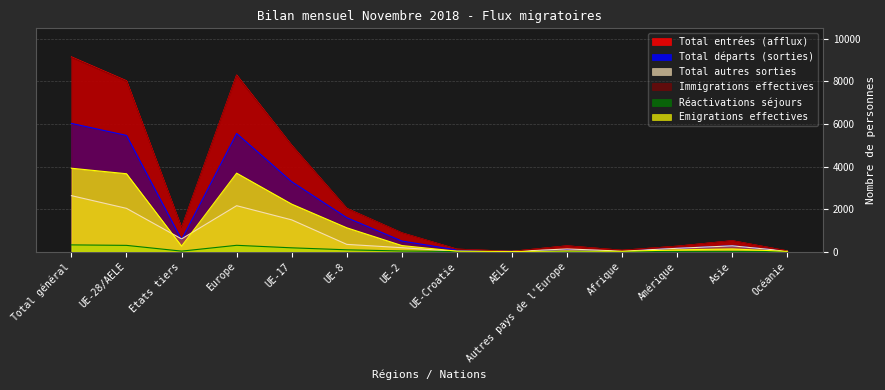

Reading left to right, list all the values displayed in this chart.

Total entrées (afflux): 9156	8033	1123	8302	4999	2032	880	112	10	269	60	252	510	31
Total départs (sorties): 6030	5465	565	5555	3287	1596	498	77	7	90	26	156	277	15
Total autres sorties: 2631	2034	597	2159	1492	340	184	12	6	125	24	155	271	22
Immigrations effectives: 9134	8013	1121	8280	4989	2024	878	112	10	267	60	252	510	31
Réactivations séjours: 316	293	23	296	178	85	29	1	0	3	1	8	9	2
Emigrations effectives: 3921	3662	259	3690	2233	1120	285	20	4	28	15	80	126	10